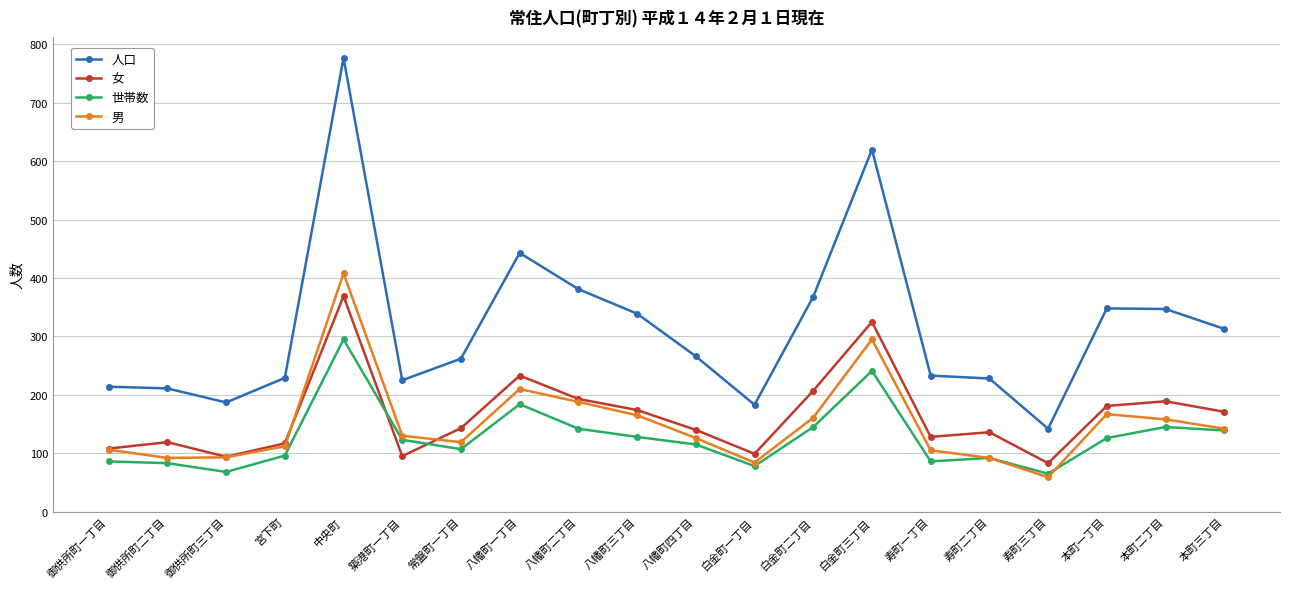

True or false: 女 has more than 0 interior local peaks.

True